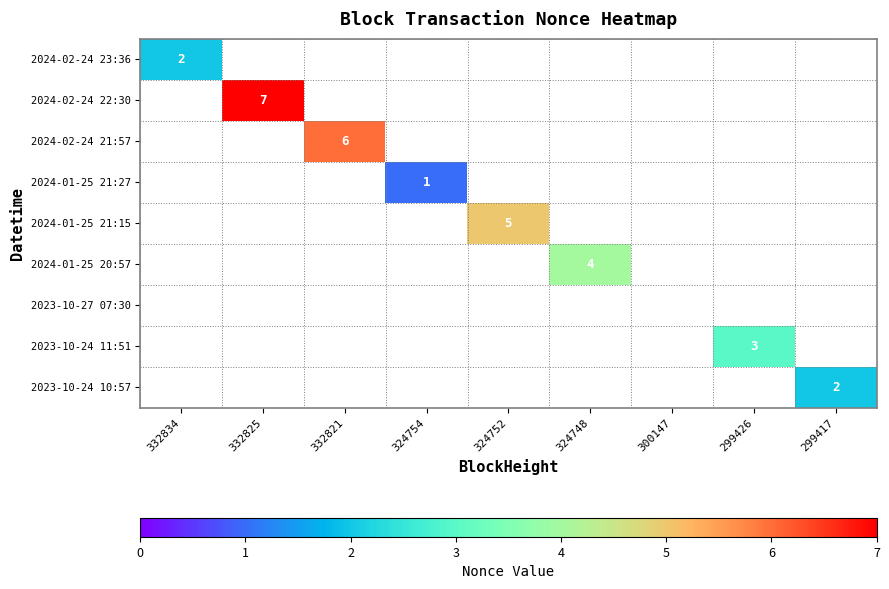

Count the number of categories in the chart.

9